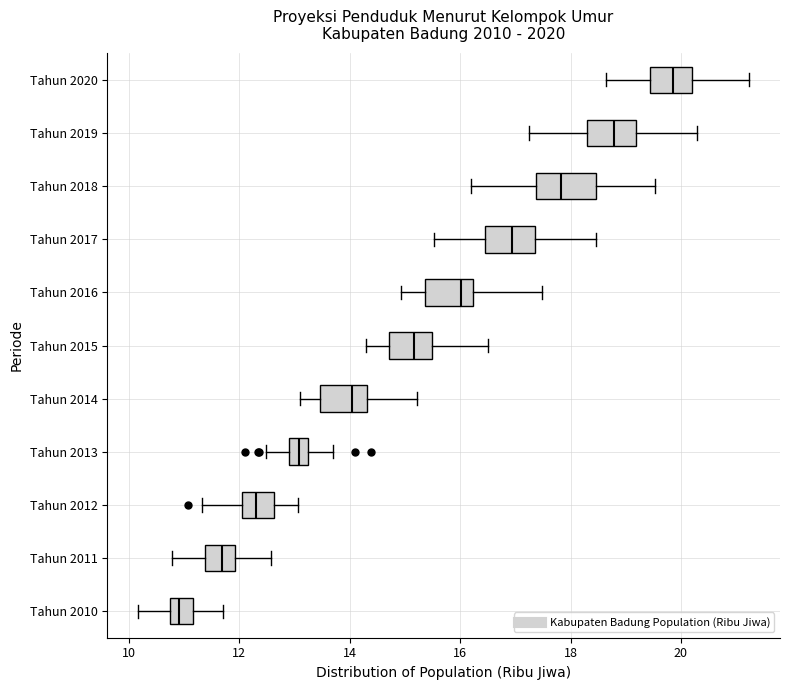

Reading bottom to top, read every box against the x-axis: the position of its median line, the range the box covers, and the ends of its whiskers. The values are not printed on the chart, so give them approximately, as read against the axis.

Tahun 2010: median 10.8 (inside the box), box 10.8 to 11.2, whiskers 10.2 to 11.6
Tahun 2011: median 11.6, box 11.4 to 12.0, whiskers 10.8 to 12.6
Tahun 2012: median 12.4, box 12.0 to 12.6, whiskers 11.4 to 13.0
Tahun 2013: median 13.0 (inside the box), box 13.0 to 13.2, whiskers 12.4 to 13.6
Tahun 2014: median 14.0, box 13.4 to 14.4, whiskers 13.0 to 15.2
Tahun 2015: median 15.2, box 14.8 to 15.4, whiskers 14.2 to 16.6
Tahun 2016: median 16.0, box 15.4 to 16.2, whiskers 15.0 to 17.4
Tahun 2017: median 17.0, box 16.4 to 17.4, whiskers 15.6 to 18.4
Tahun 2018: median 17.8, box 17.4 to 18.4, whiskers 16.2 to 19.6
Tahun 2019: median 18.8, box 18.2 to 19.2, whiskers 17.2 to 20.2
Tahun 2020: median 19.8, box 19.4 to 20.2, whiskers 18.6 to 21.2